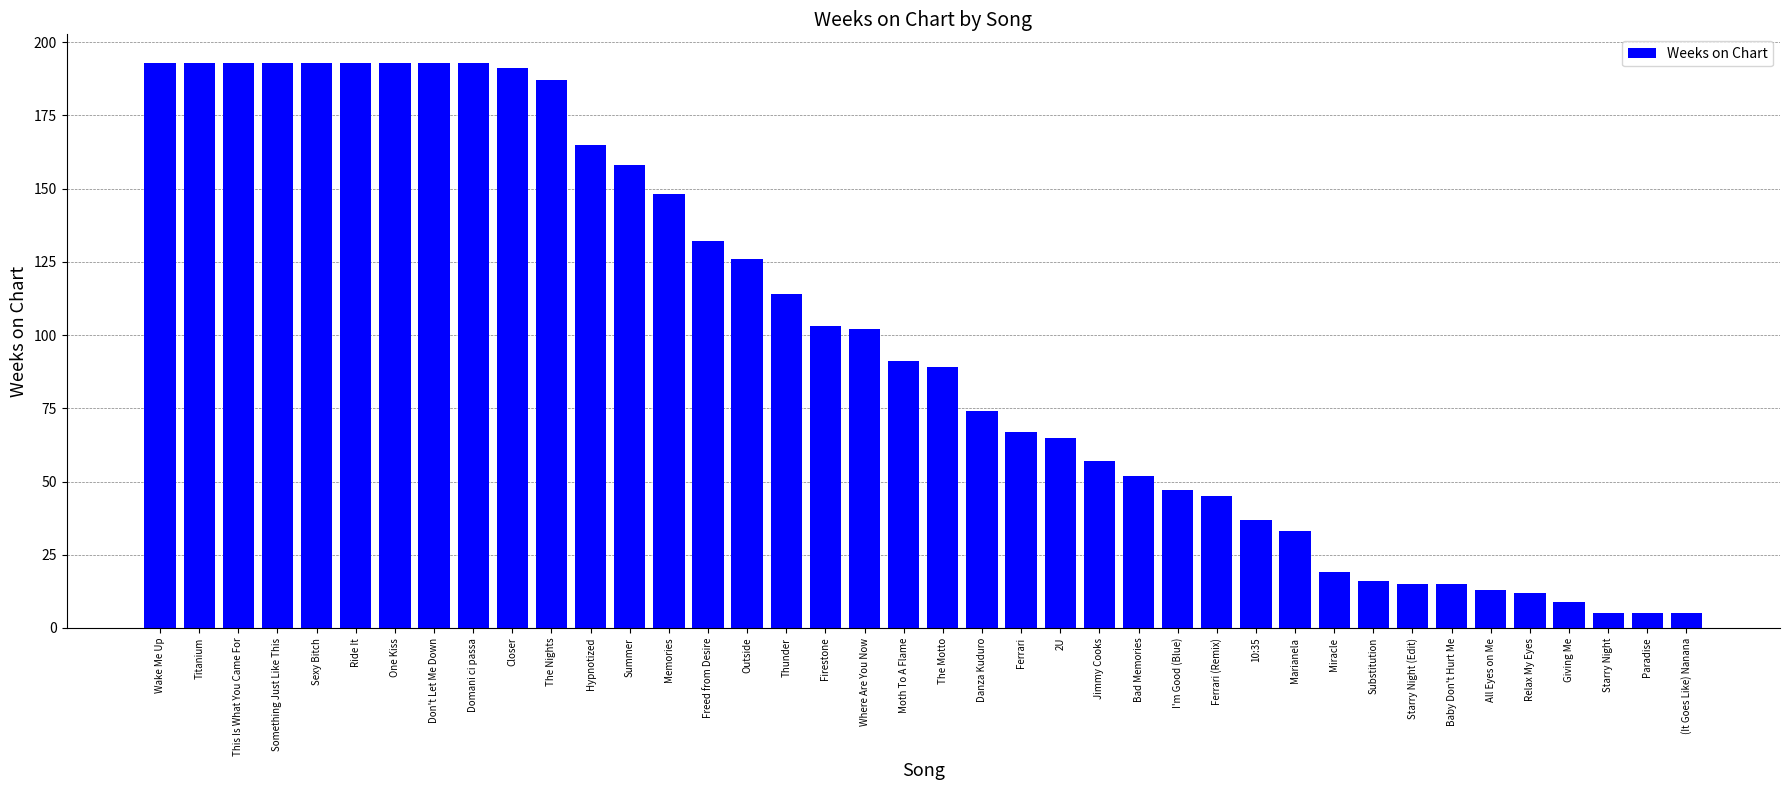

The value at Hypnotized is 165. True or false?

True